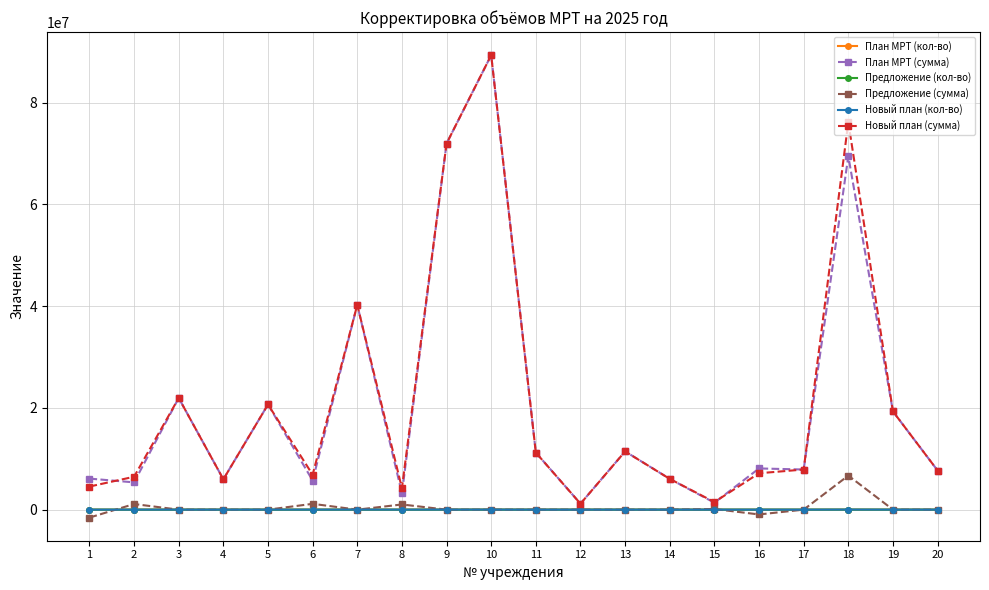

Is the value of Предложение (кол-во) at 15 greater than the value of Новый план (сумма) at 15?

No